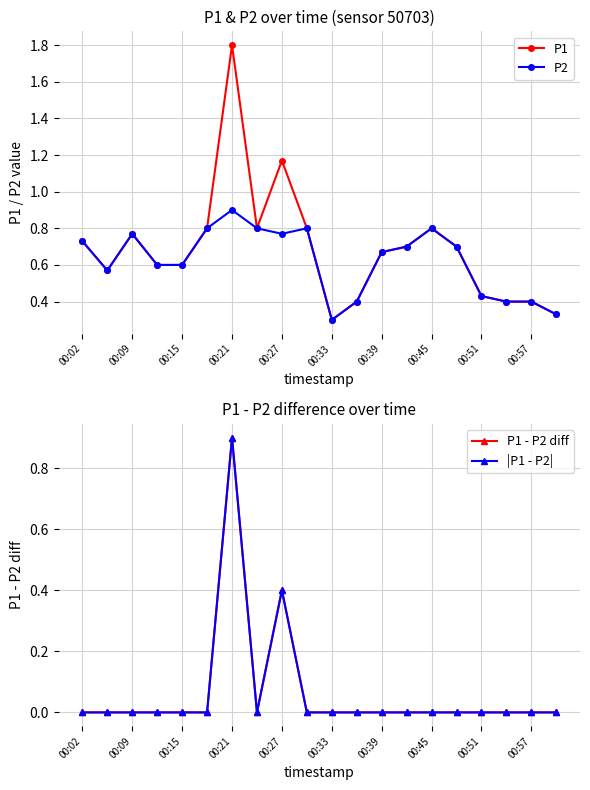

Count the P2 values in the range 0 to 1.

20